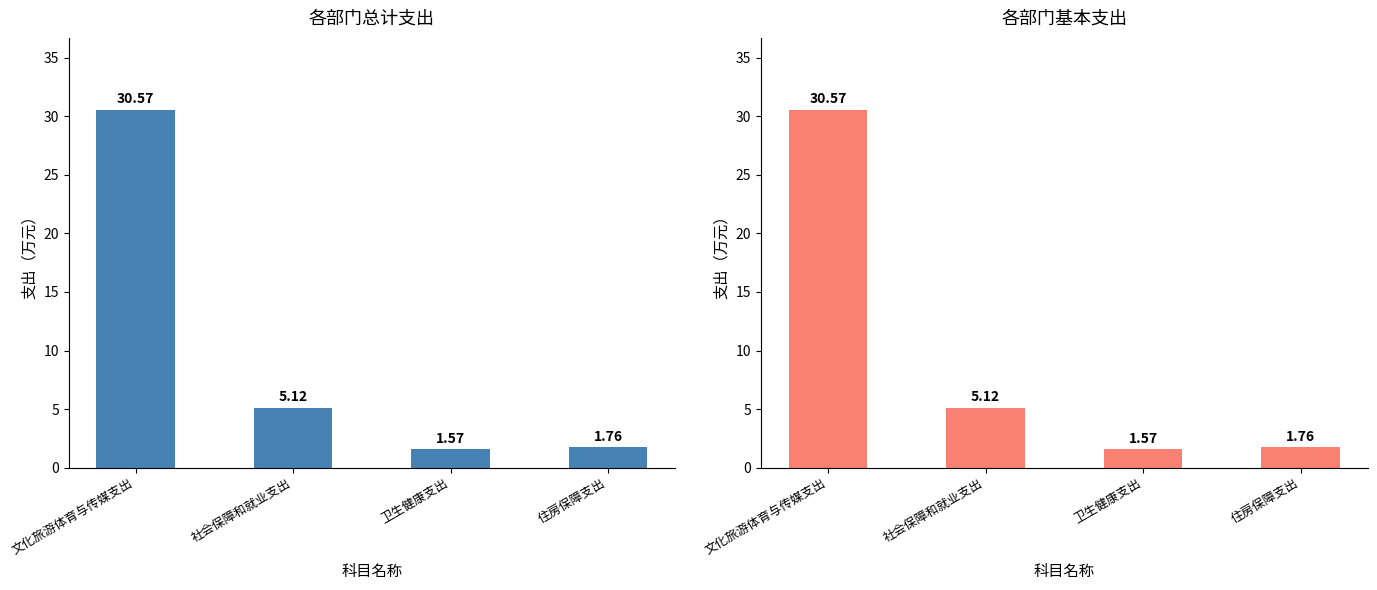

What is the sum of the 总计 values at 文化旅游体育与传媒支出 and 社会保障和就业支出?

35.7